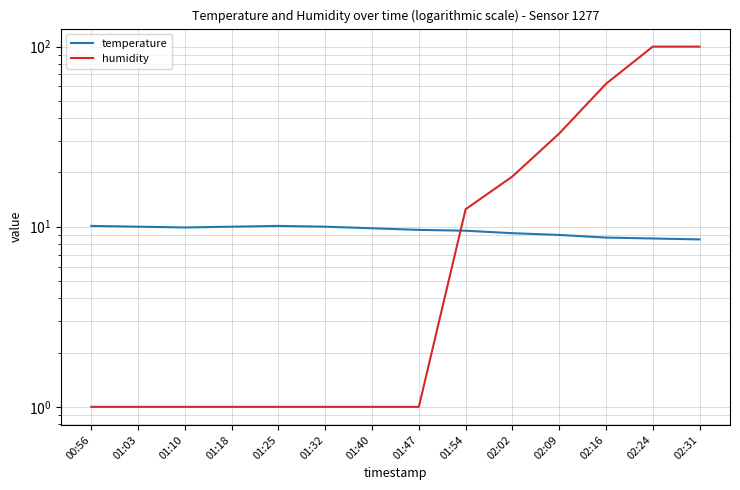

The temperature series shows 15.2 at 02:09. True or false?

False